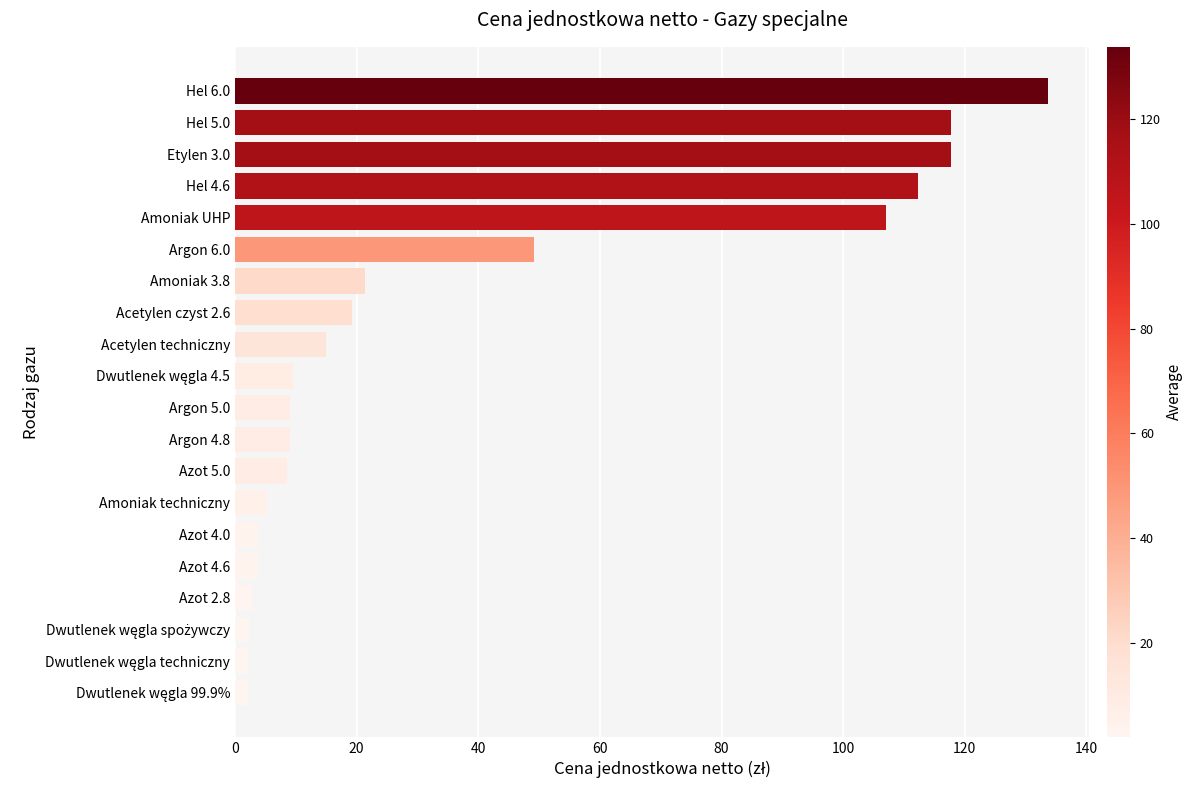

What is the change in value from Acetylen techniczny to Azot 4.6?

-11.2